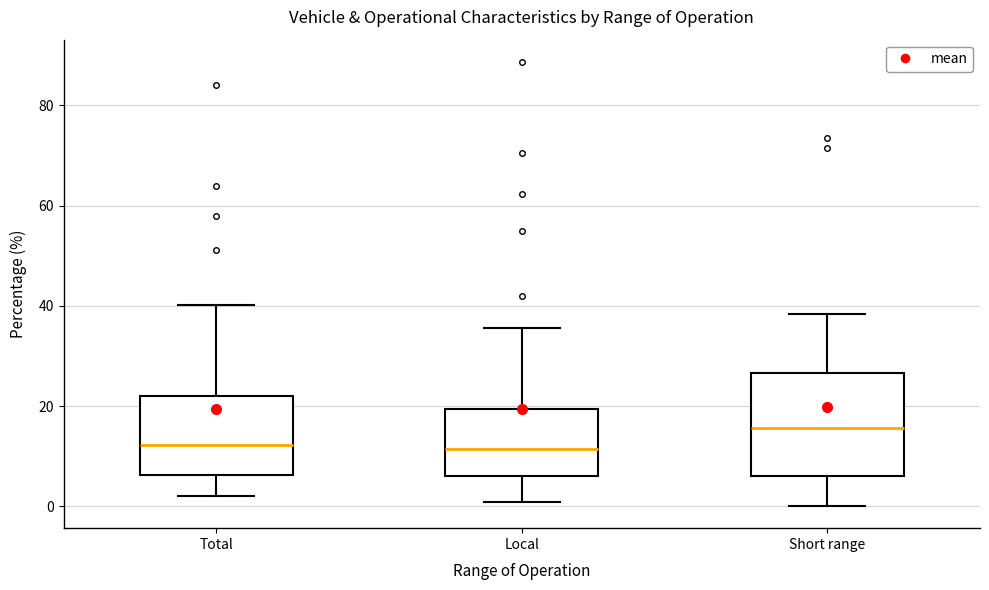

Where does the upper whisker of the box for Short range end on the y-axis? The values are not printed on the chart, so give them approximately, as read against the axis.

38